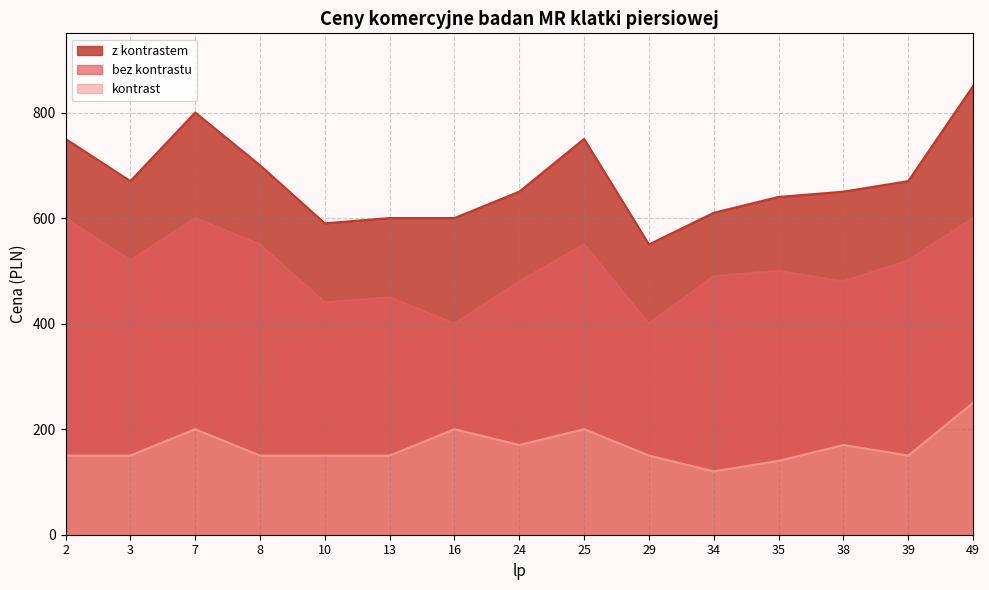

True or false: z kontrastem and kontrast cross at least once.

False